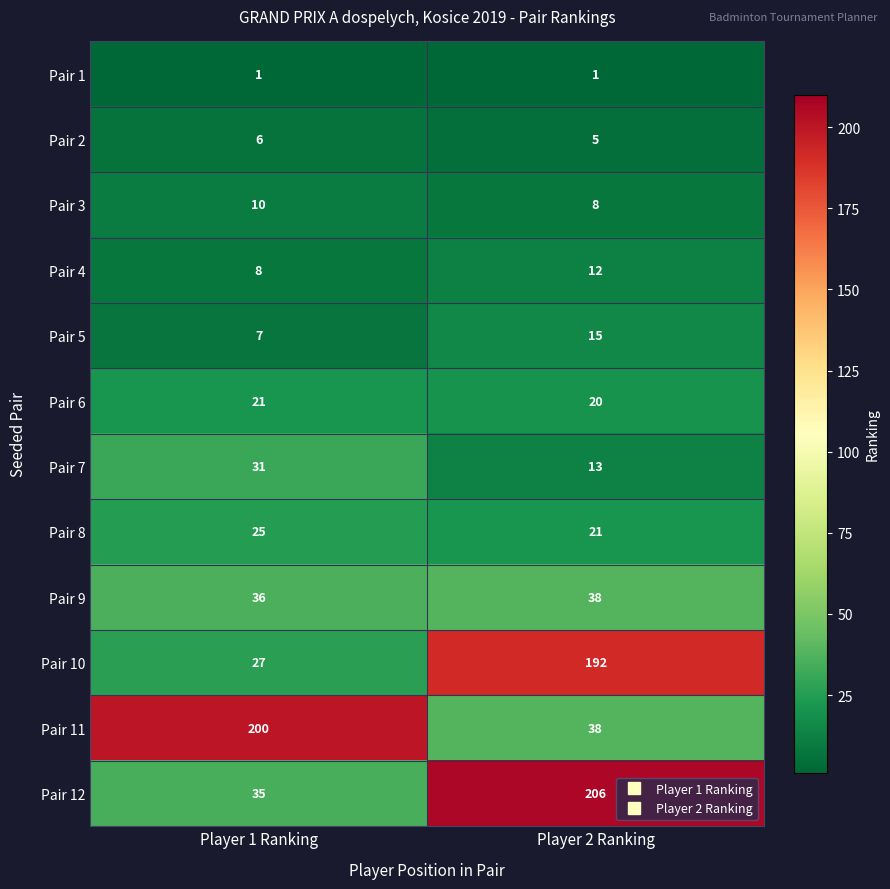

What is the maximum value for Pair 11?

200